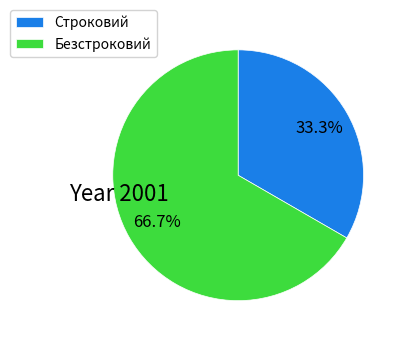

What portion of the pie excludes Строковий?

66.7%